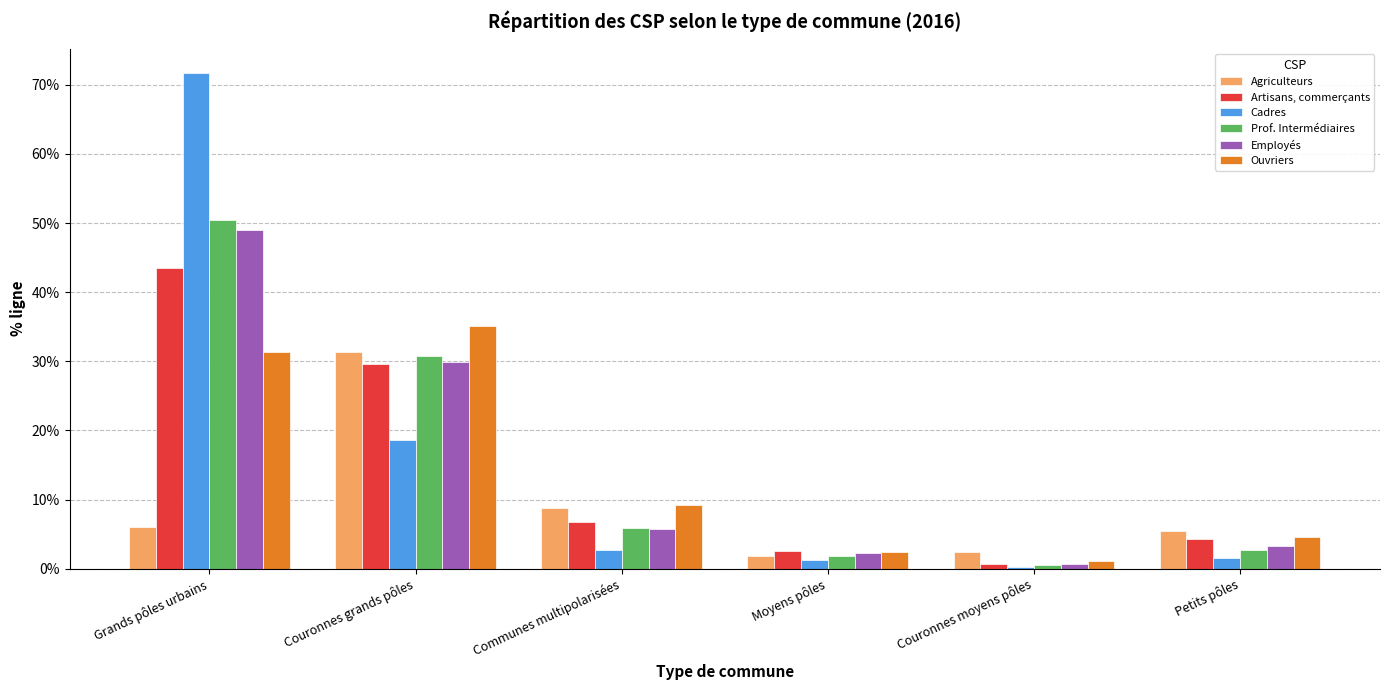

What is the difference between the second highest and minimum values in the Artisans, commerçants series?

0.3